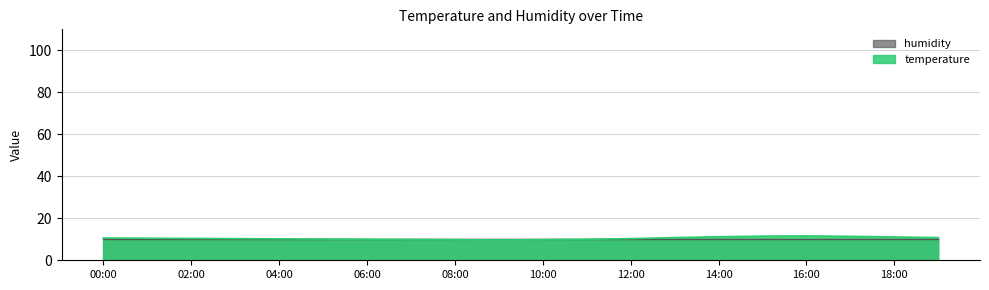

What is the difference between the maximum and minimum values?

1.9